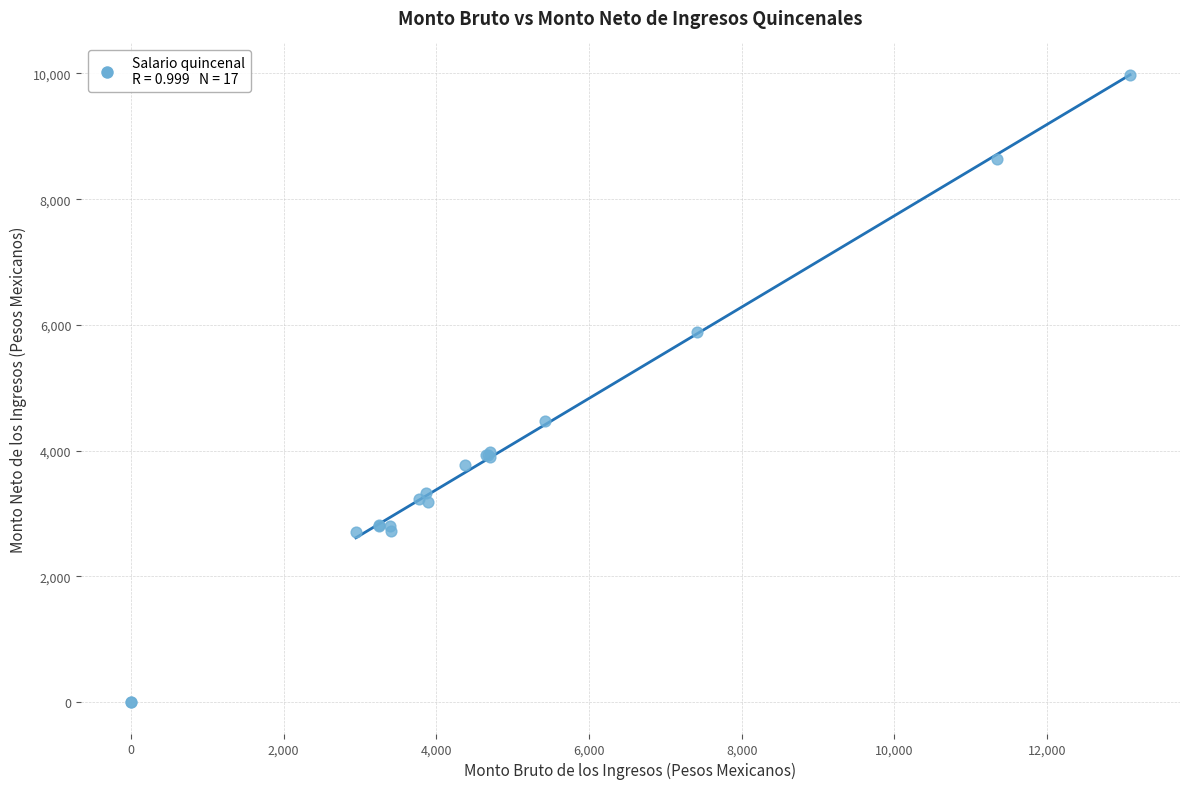

What Y value in the scatter plot is closest to 4985?

4474.7